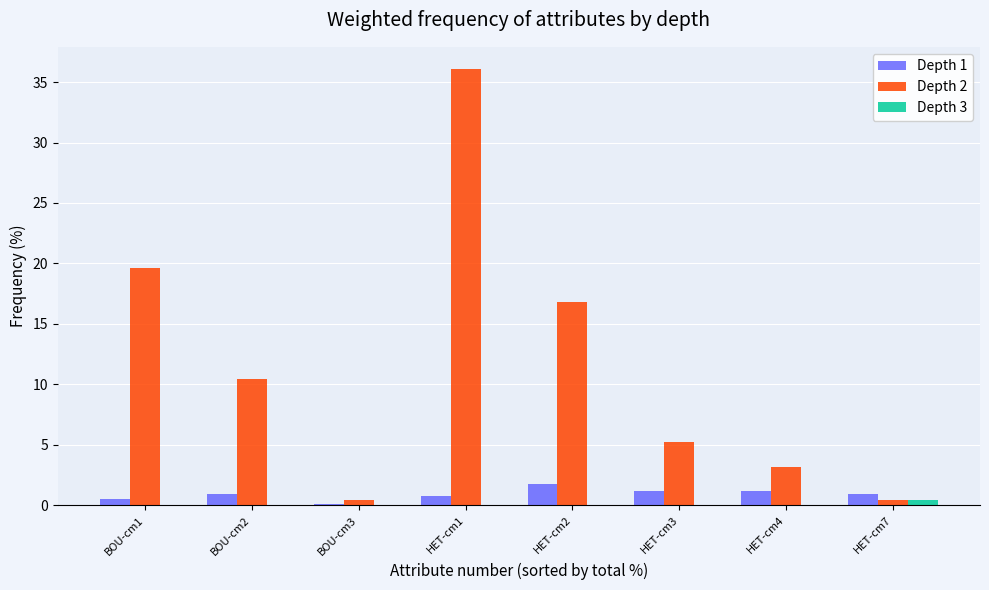

Which series has the widest spread of values?

Depth 2